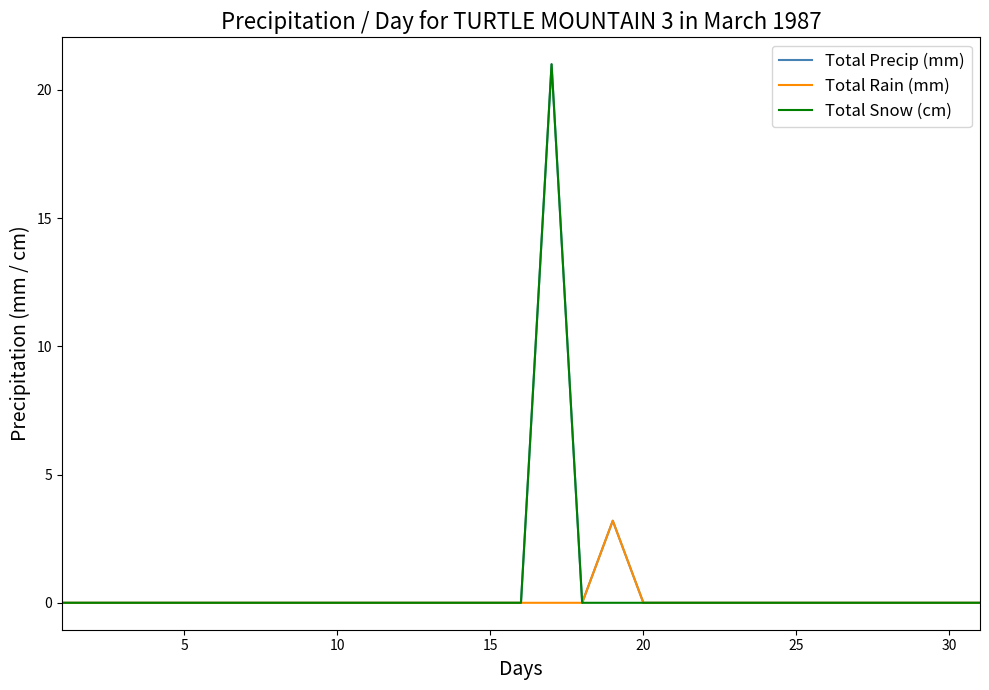

What is the maximum value shown in the chart?

21.0